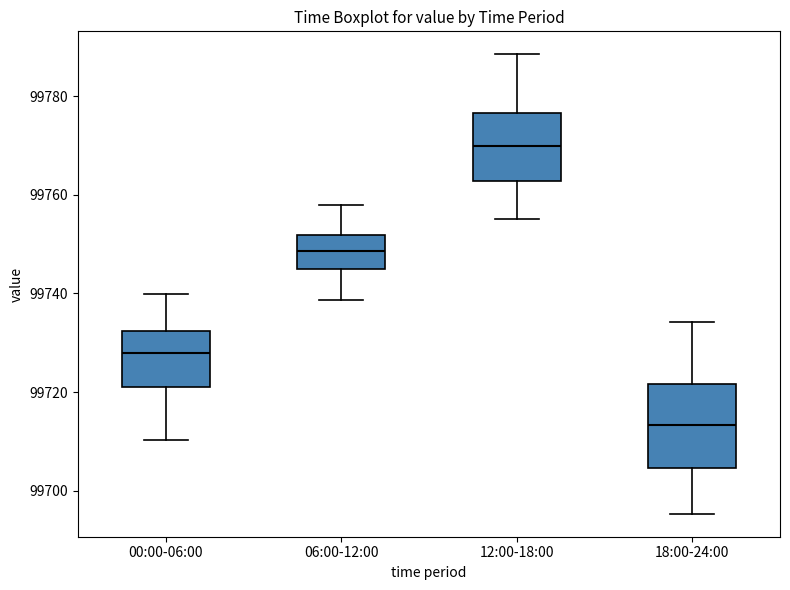

Reading left to right, read every box against the y-axis: the position of its median line, the range the box covers, and the ends of its whiskers. The values are not printed on the chart, so give them approximately, as read against the axis.

00:00-06:00: median 99728, box 99722 to 99732, whiskers 99710 to 99740
06:00-12:00: median 99748, box 99744 to 99752, whiskers 99738 to 99758
12:00-18:00: median 99770, box 99762 to 99776, whiskers 99756 to 99788
18:00-24:00: median 99714, box 99704 to 99722, whiskers 99696 to 99734